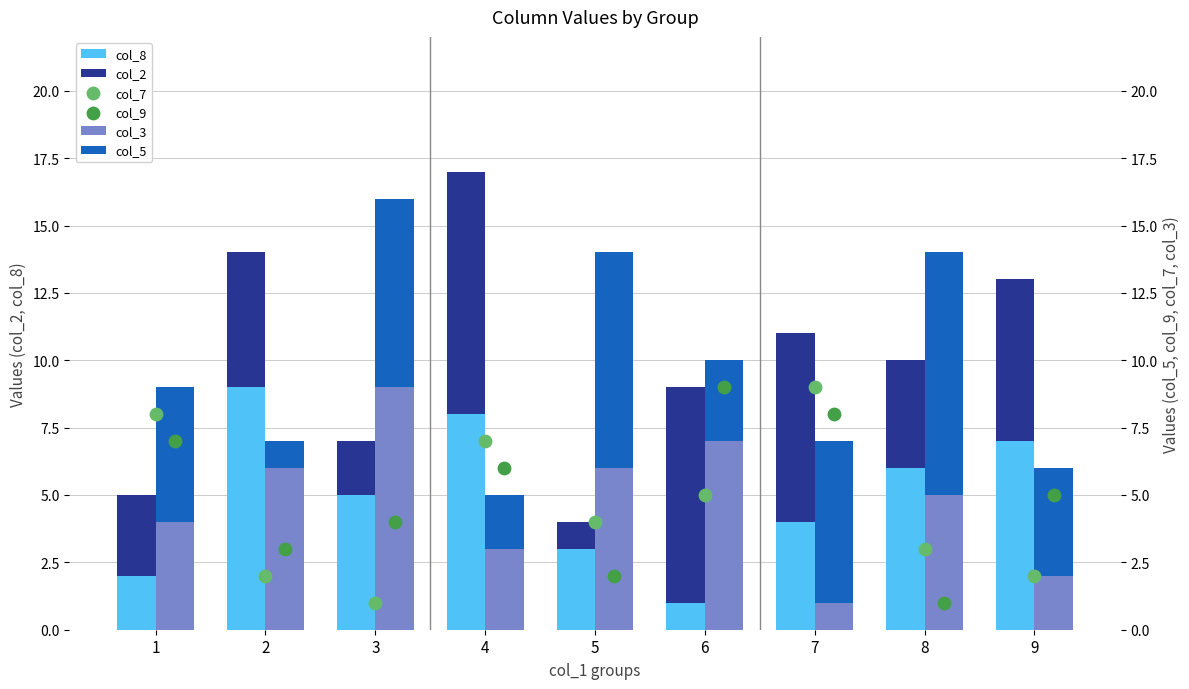

What is the total value across all series at 6?

33